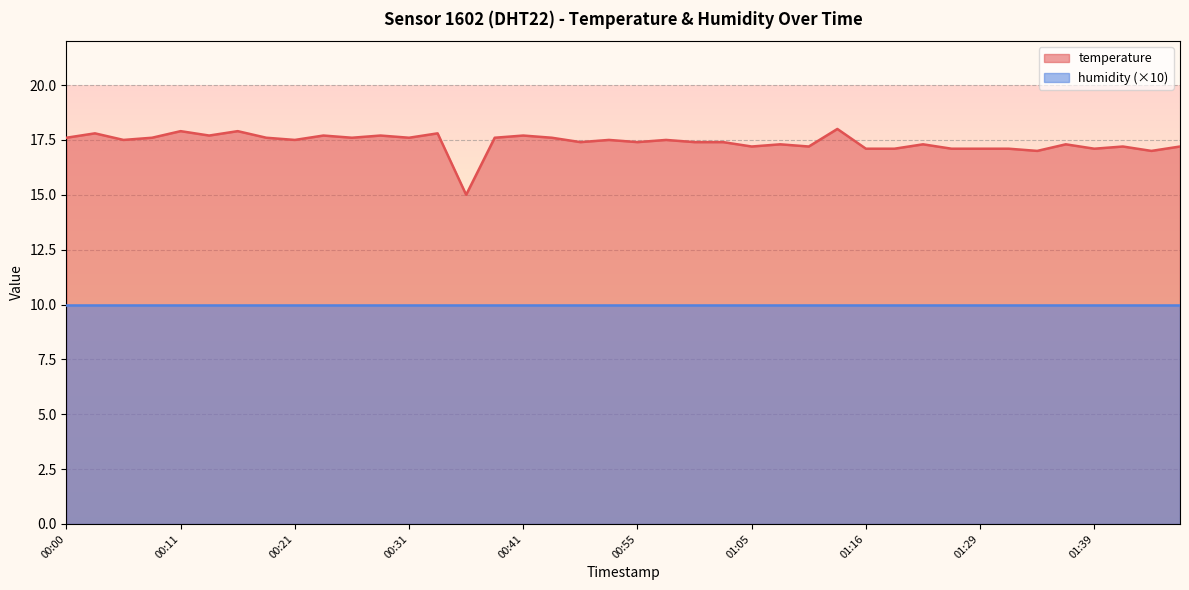

What is the difference between the maximum and minimum values in the temperature series?

3.0